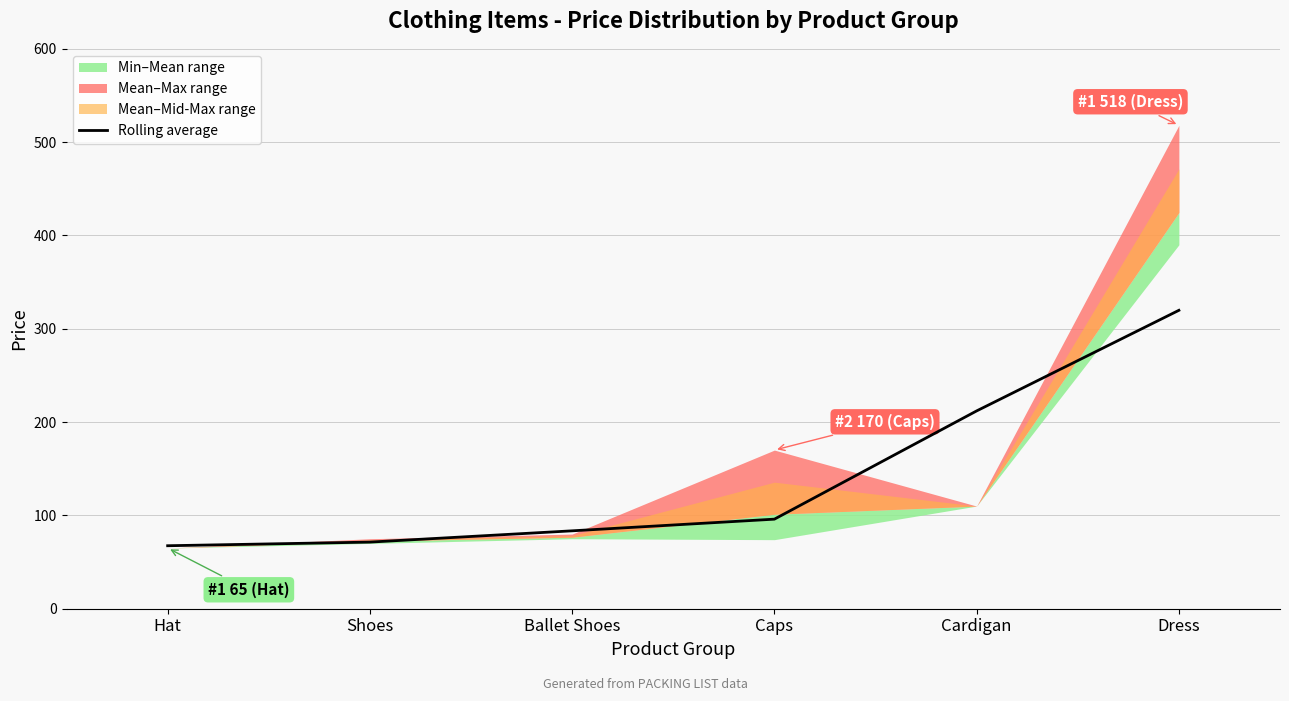

The value at Caps is 96.0. True or false?

True